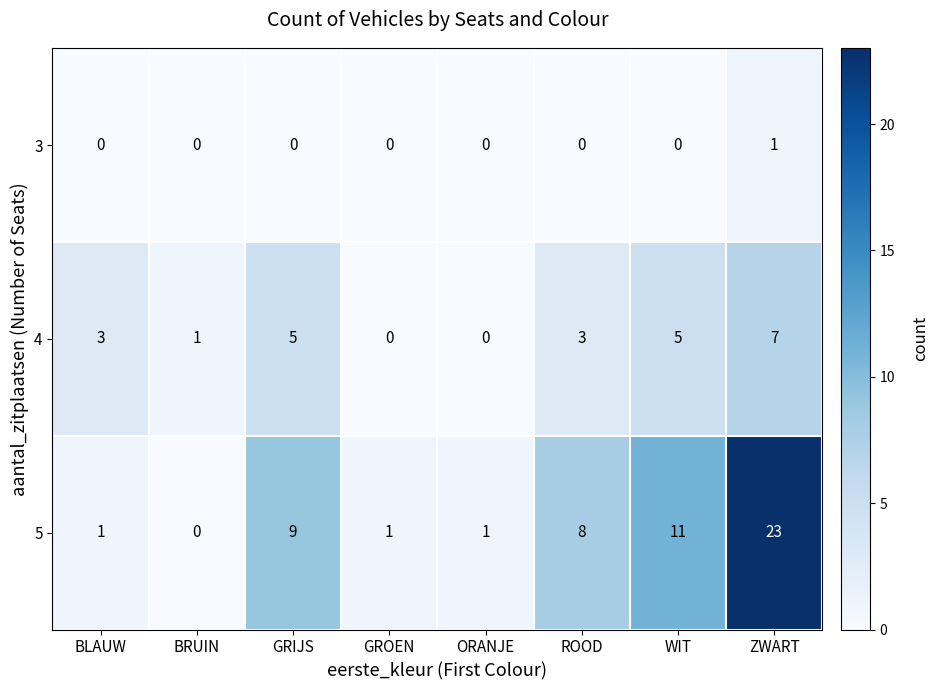

Rank the series at WIT from lowest to highest value.

3, 4, 5